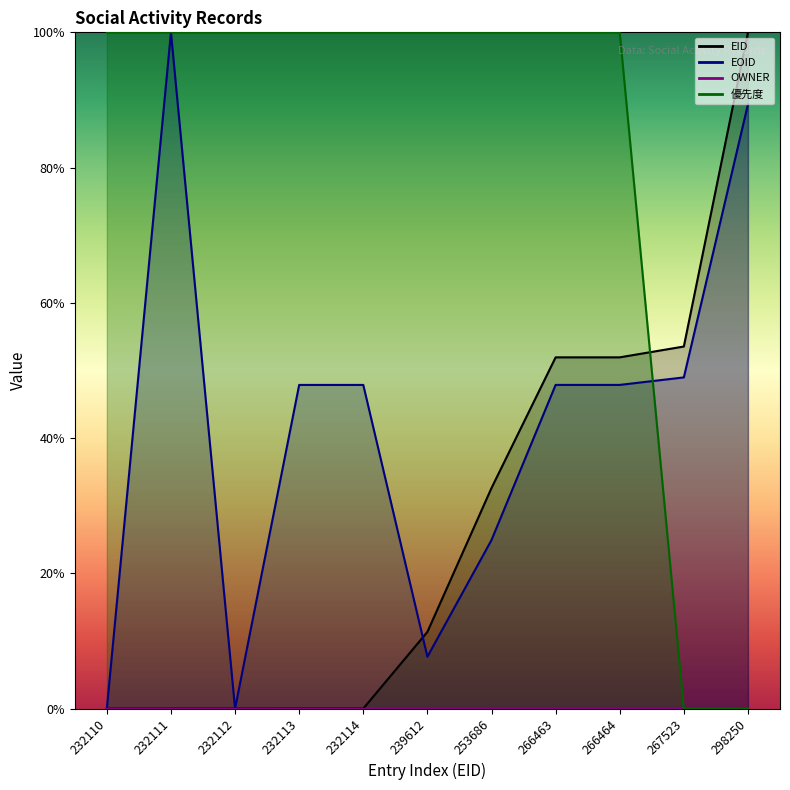

Which series has the largest range (max minus min)?

EID